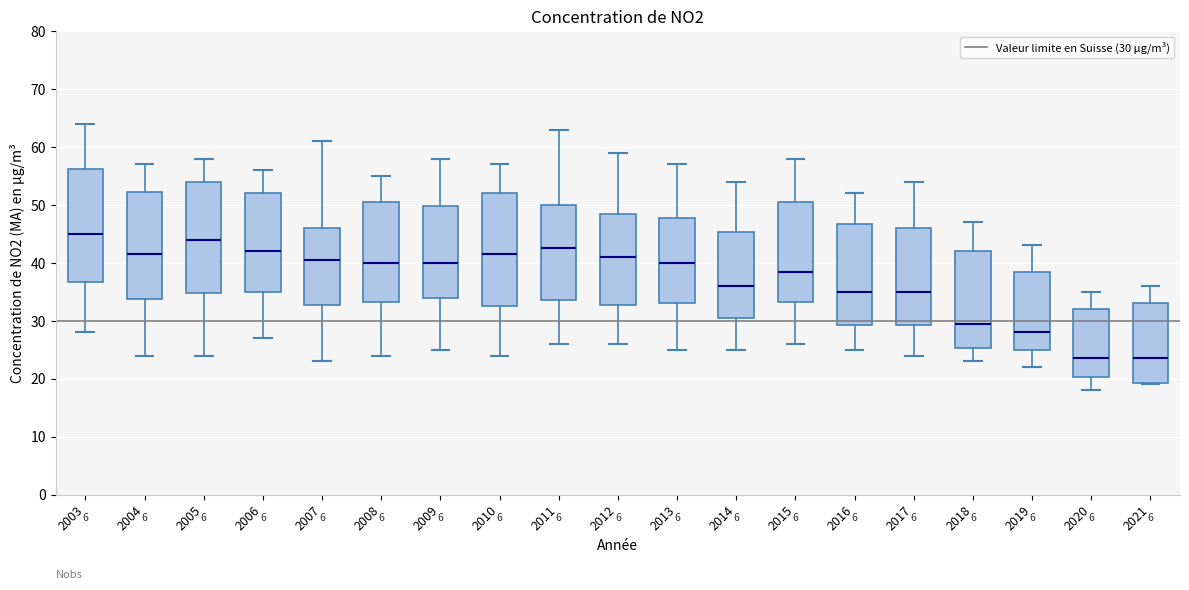

Reading left to right, read every box against the y-axis: the position of its median line, the range the box covers, and the ends of its whiskers. The values are not printed on the chart, so give them approximately, as read against the axis.

2003: median 45, box 37 to 56, whiskers 28 to 64
2004: median 42, box 34 to 52, whiskers 24 to 57
2005: median 44, box 35 to 54, whiskers 24 to 58
2006: median 42, box 35 to 52, whiskers 27 to 56
2007: median 41, box 33 to 46, whiskers 23 to 61
2008: median 40, box 33 to 51, whiskers 24 to 55
2009: median 40, box 34 to 50, whiskers 25 to 58
2010: median 42, box 33 to 52, whiskers 24 to 57
2011: median 43, box 34 to 50, whiskers 26 to 63
2012: median 41, box 33 to 49, whiskers 26 to 59
2013: median 40, box 33 to 48, whiskers 25 to 57
2014: median 36, box 31 to 45, whiskers 25 to 54
2015: median 39, box 33 to 51, whiskers 26 to 58
2016: median 35, box 29 to 47, whiskers 25 to 52
2017: median 35, box 29 to 46, whiskers 24 to 54
2018: median 30, box 25 to 42, whiskers 23 to 47
2019: median 28, box 25 to 39, whiskers 22 to 43
2020: median 24, box 20 to 32, whiskers 18 to 35
2021: median 24, box 19 to 33, whiskers 19 to 36